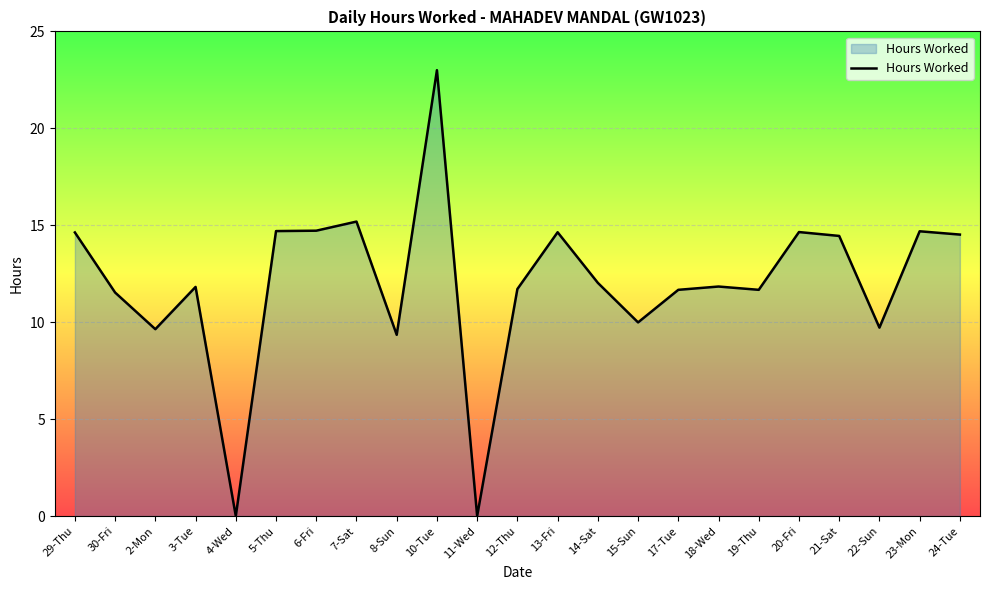

What is the sum of all values?

276.2